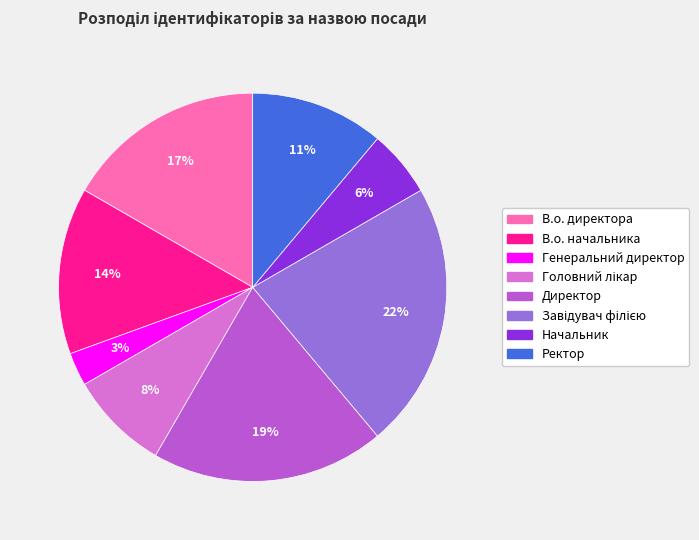

To the nearest percent, what is the difference between the Ректор and Генеральний директор slice percentages?

8%